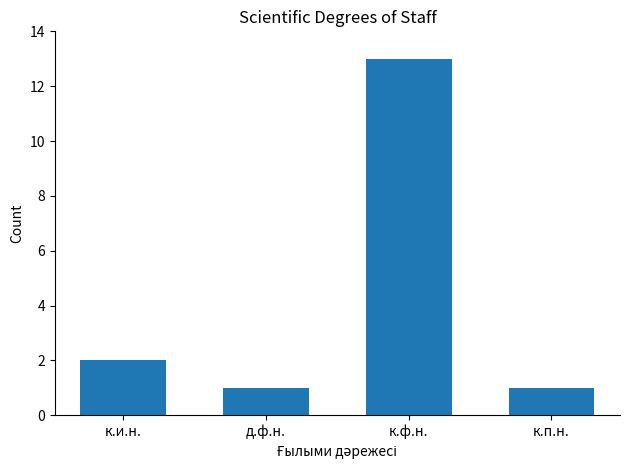

What value does the data have at к.ф.н., to the nearest 5?

15